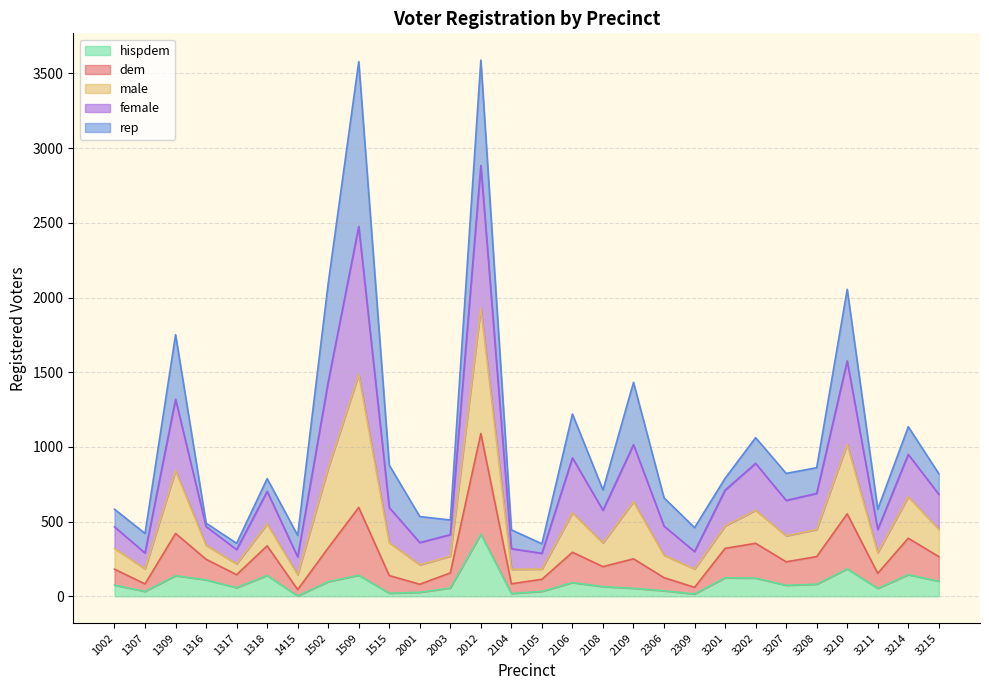

At which label does hispdem first exceed 75?

1309